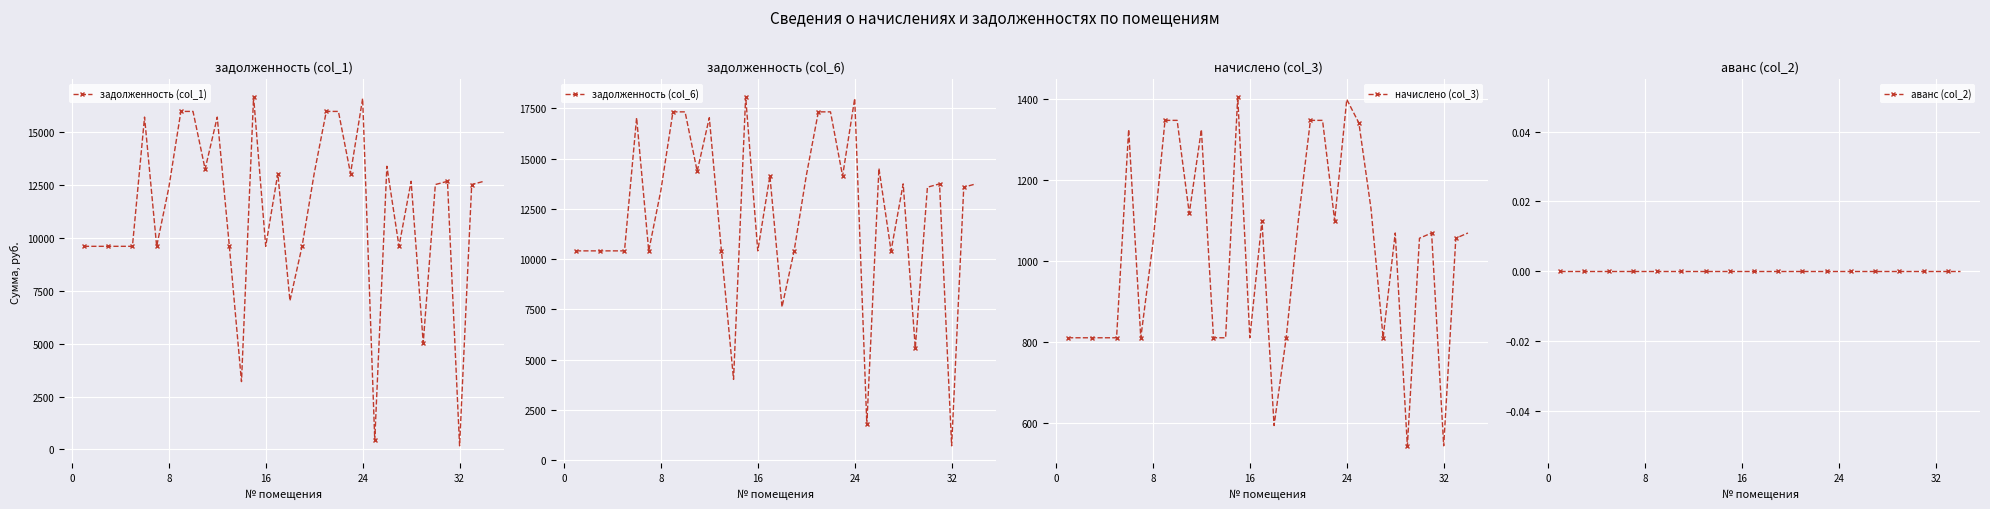

How many distinct data groups are displayed?

4